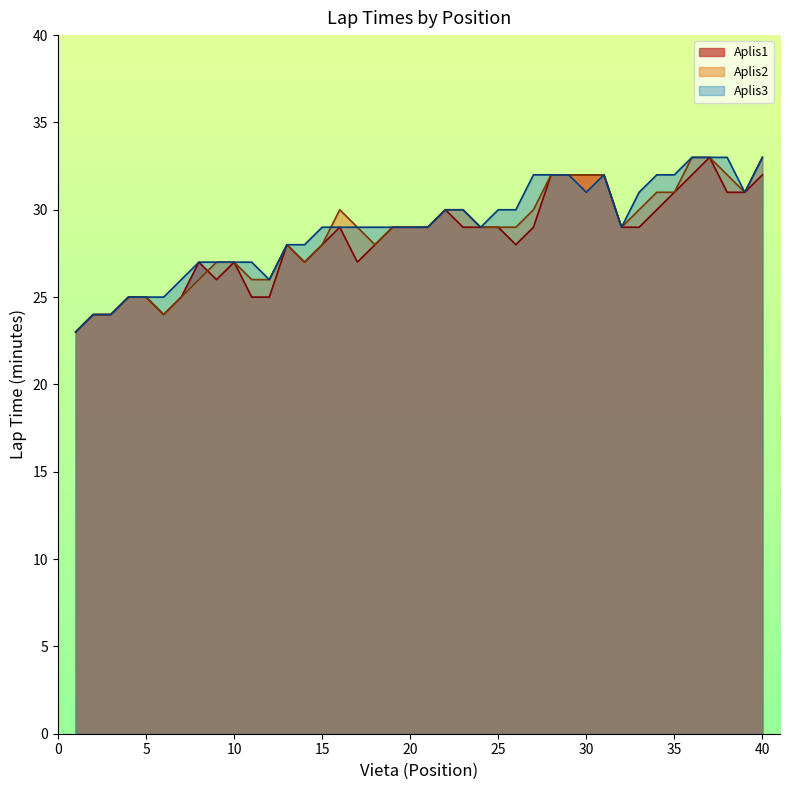

What is the difference between the Aplis1 values at 40 and 34?

2